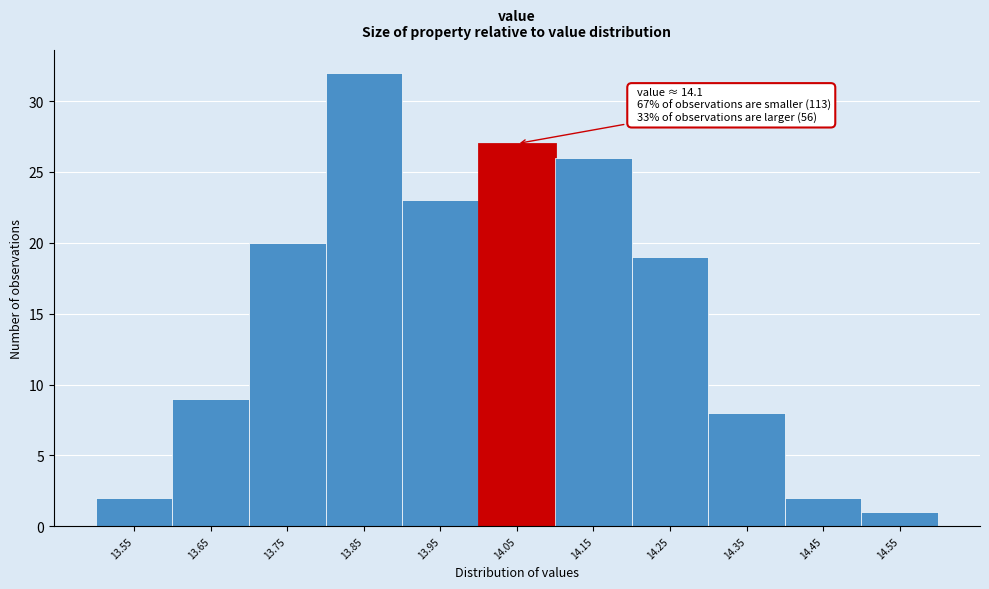

Reading left to right, transcribe all the data shown in this chart.

13.55=2	13.65=9	13.75=20	13.85=32	13.95=23	14.05=27	14.15=26	14.25=19	14.35=8	14.45=2	14.55=1